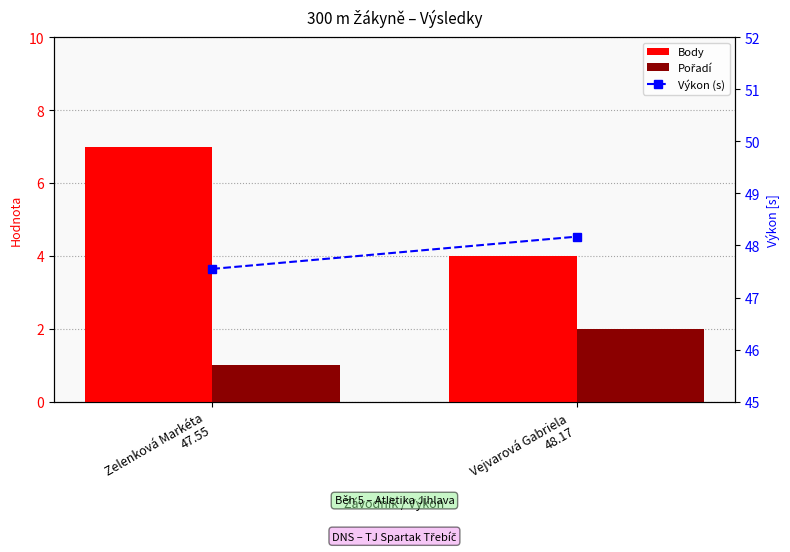

What is the total value across all series at Vejvarová Gabriela
48.17?

54.2